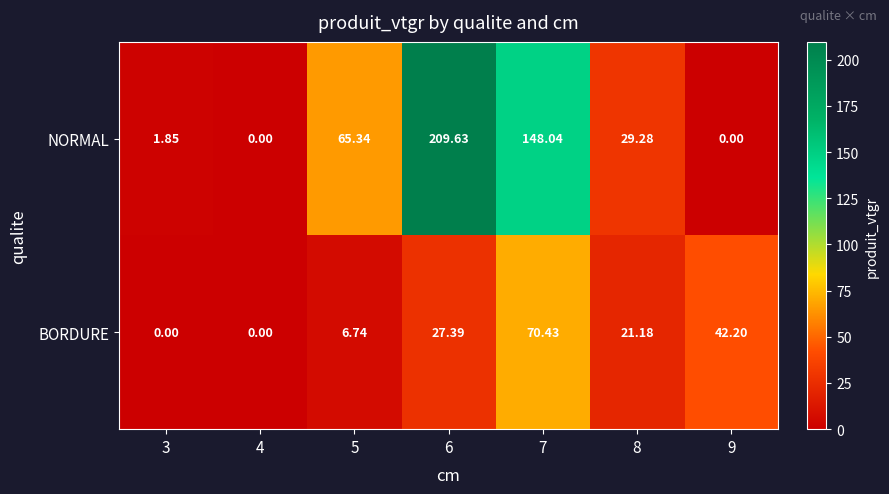

What is the difference between the highest and lowest values at 6?

182.2